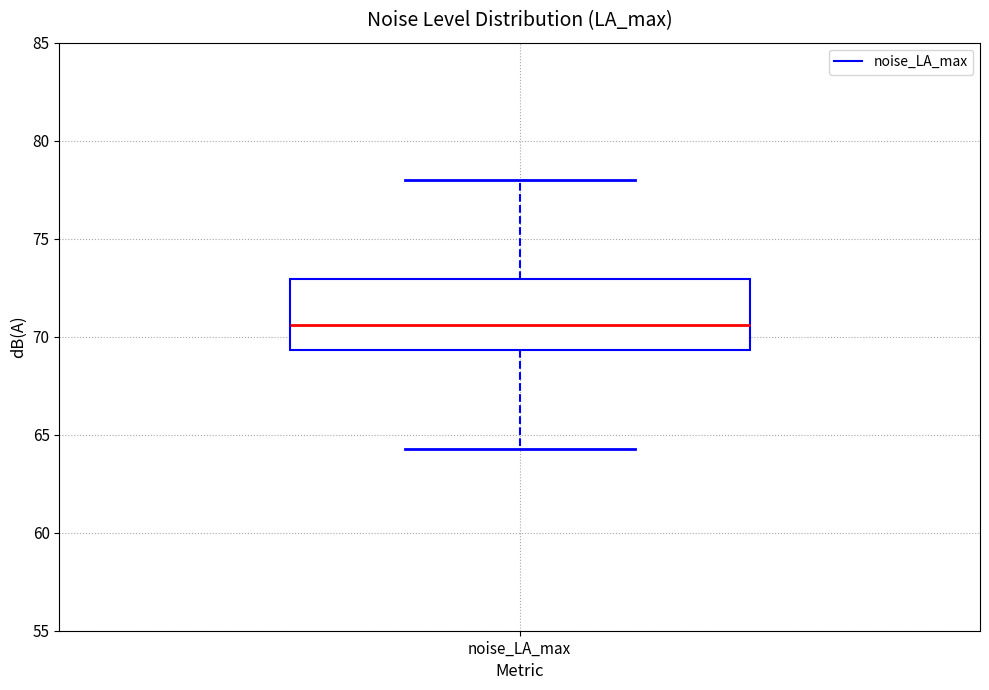

Transcribe this box plot: give where the median line is, the range the box spans, and where the two whiskers end, as read against the y-axis. The values are not printed on the chart, so give them approximately, as read against the axis.

median 70.5, box 69.5 to 73.0, whiskers 64.5 to 78.0